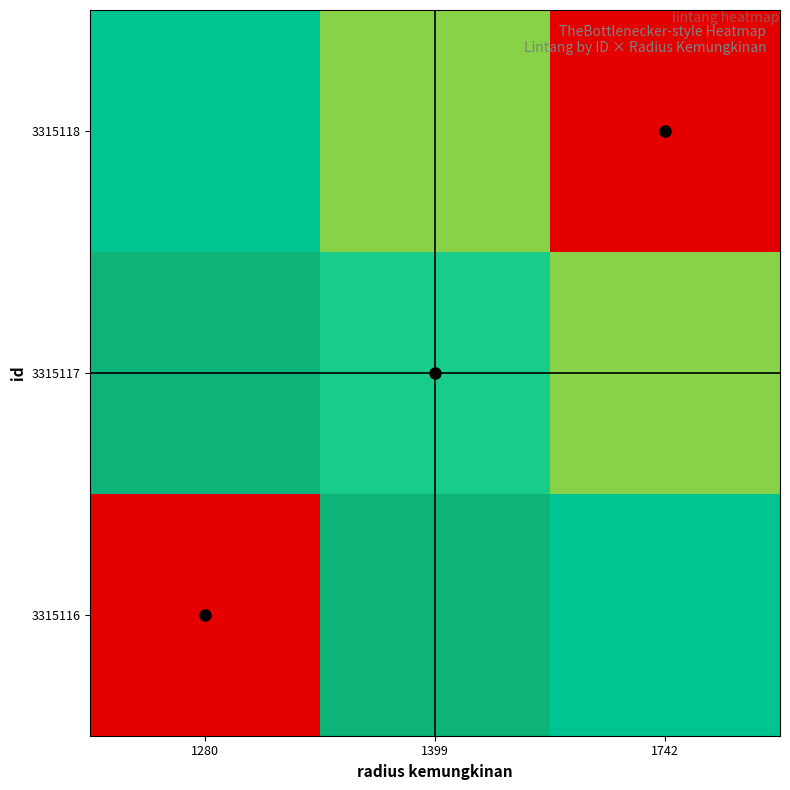

What is the minimum value shown in the chart?

-2.8